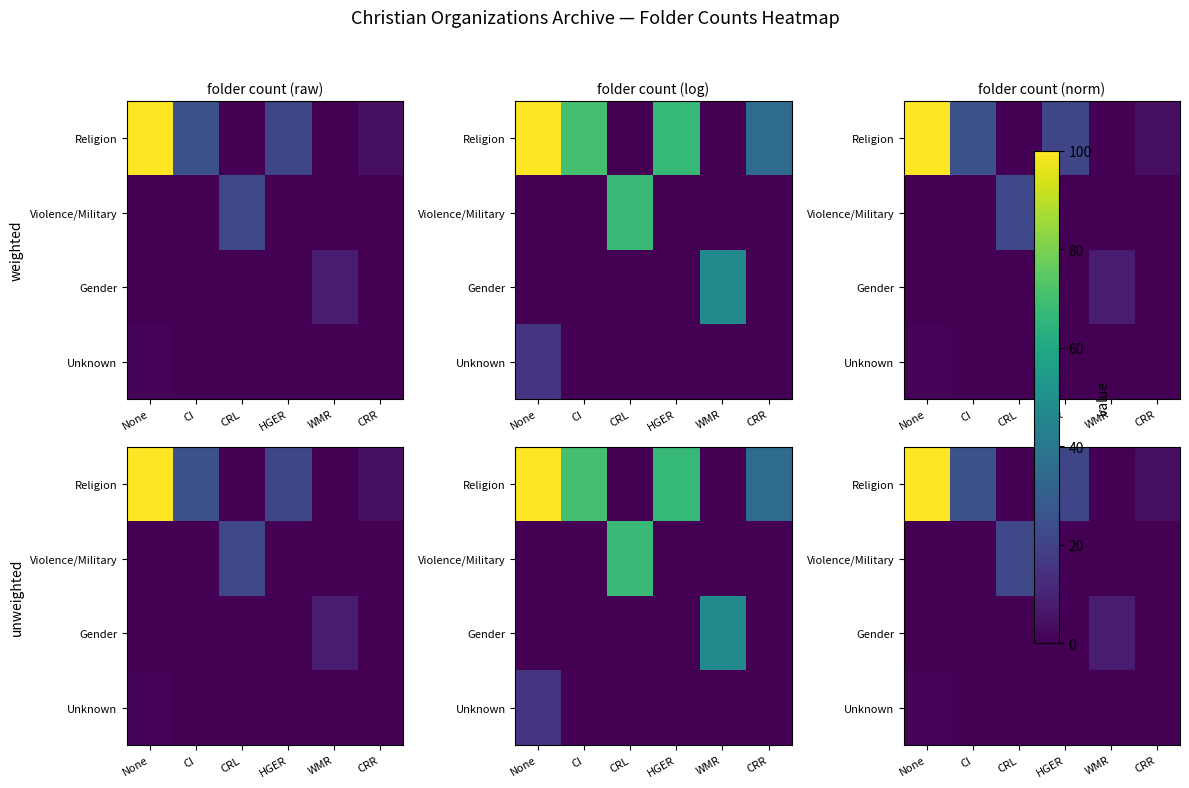

At how many categories does at least one series exceed 94?

1